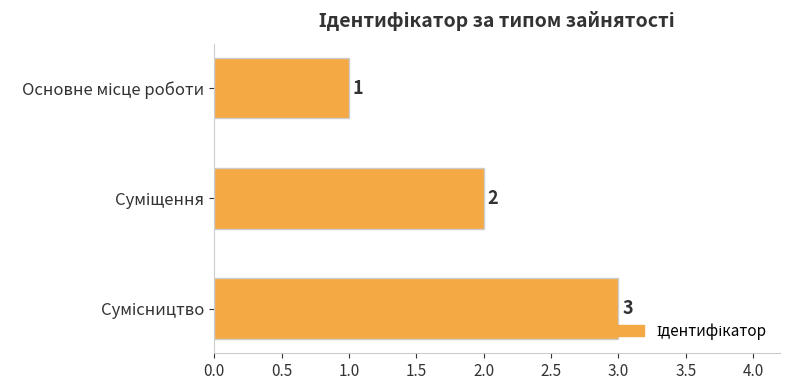

Count the values in the range 1 to 3.

3